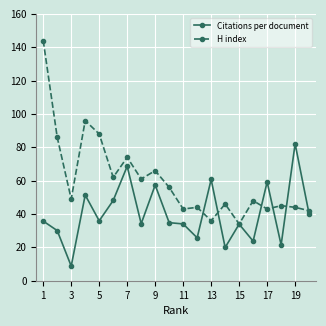

Which series has the largest total across all categories?

H index